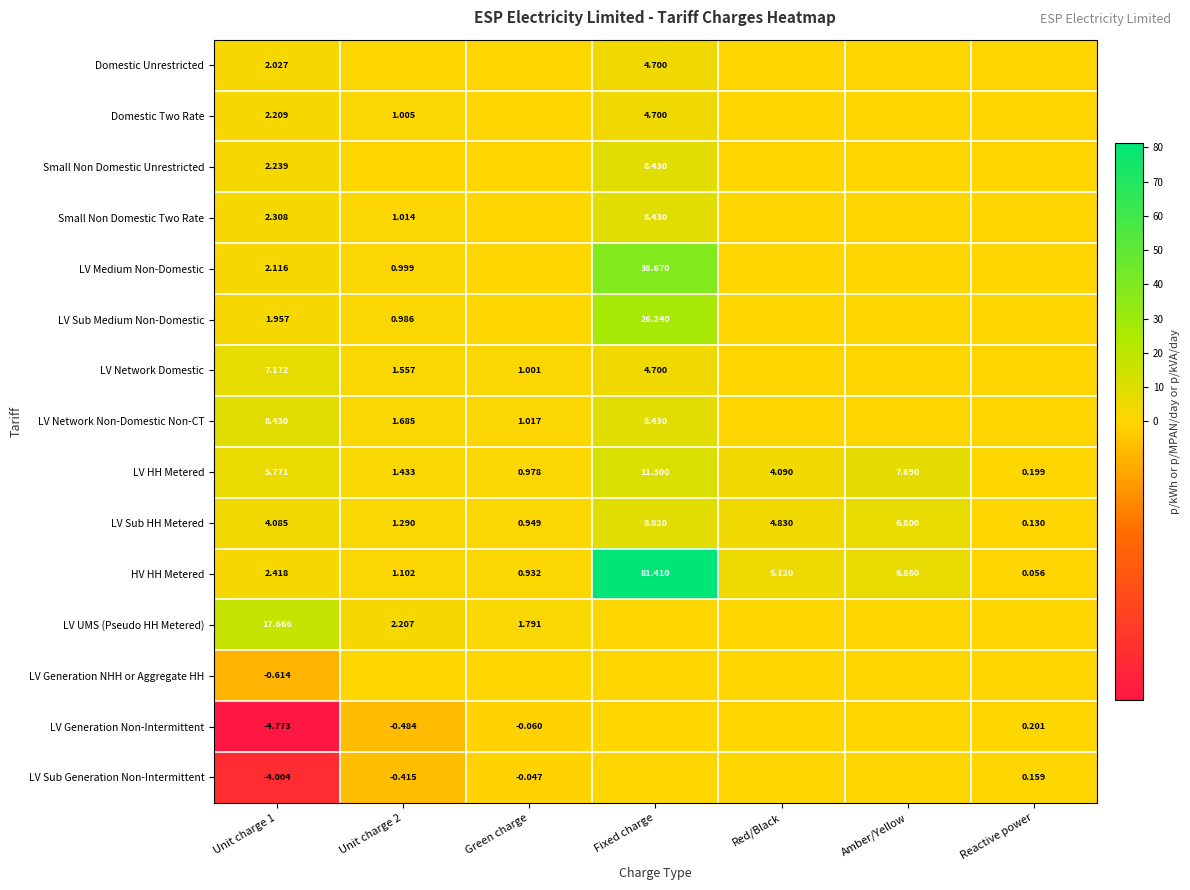

Which category has the lowest value in the LV HH Metered series?

Reactive power